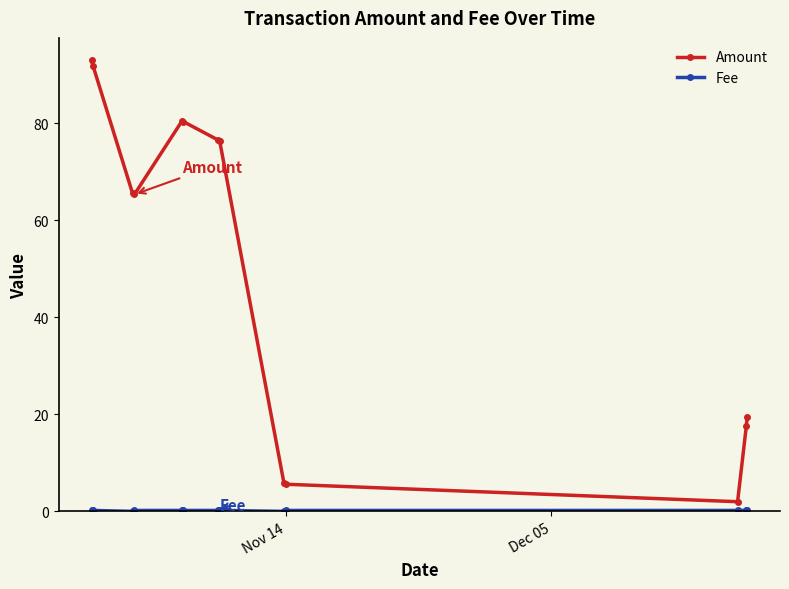

Which series has the widest spread of values?

Amount